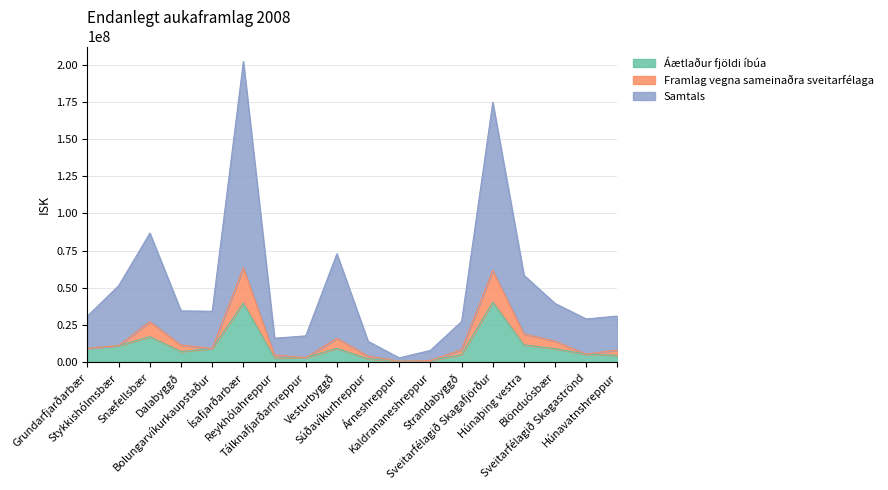

True or false: Áætlaður fjöldi íbúa and Samtals cross at least once.

False